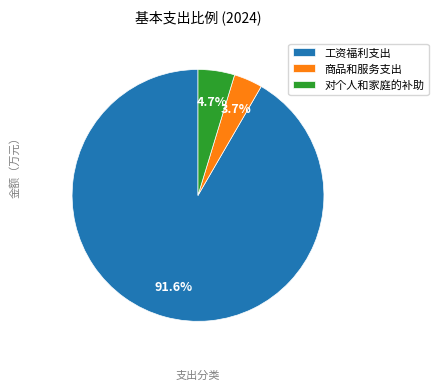

What percentage is the 工资福利支出 slice, to the nearest percent?

92%